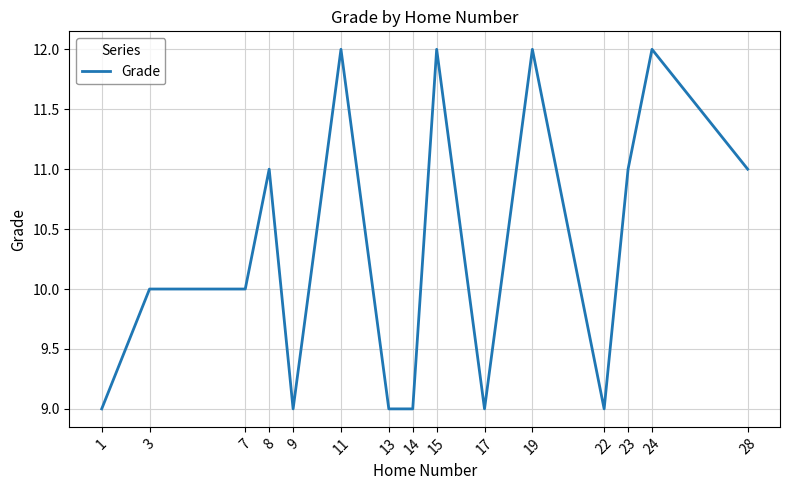

What is the ratio of the value at 17 to the value at 14?

1.0